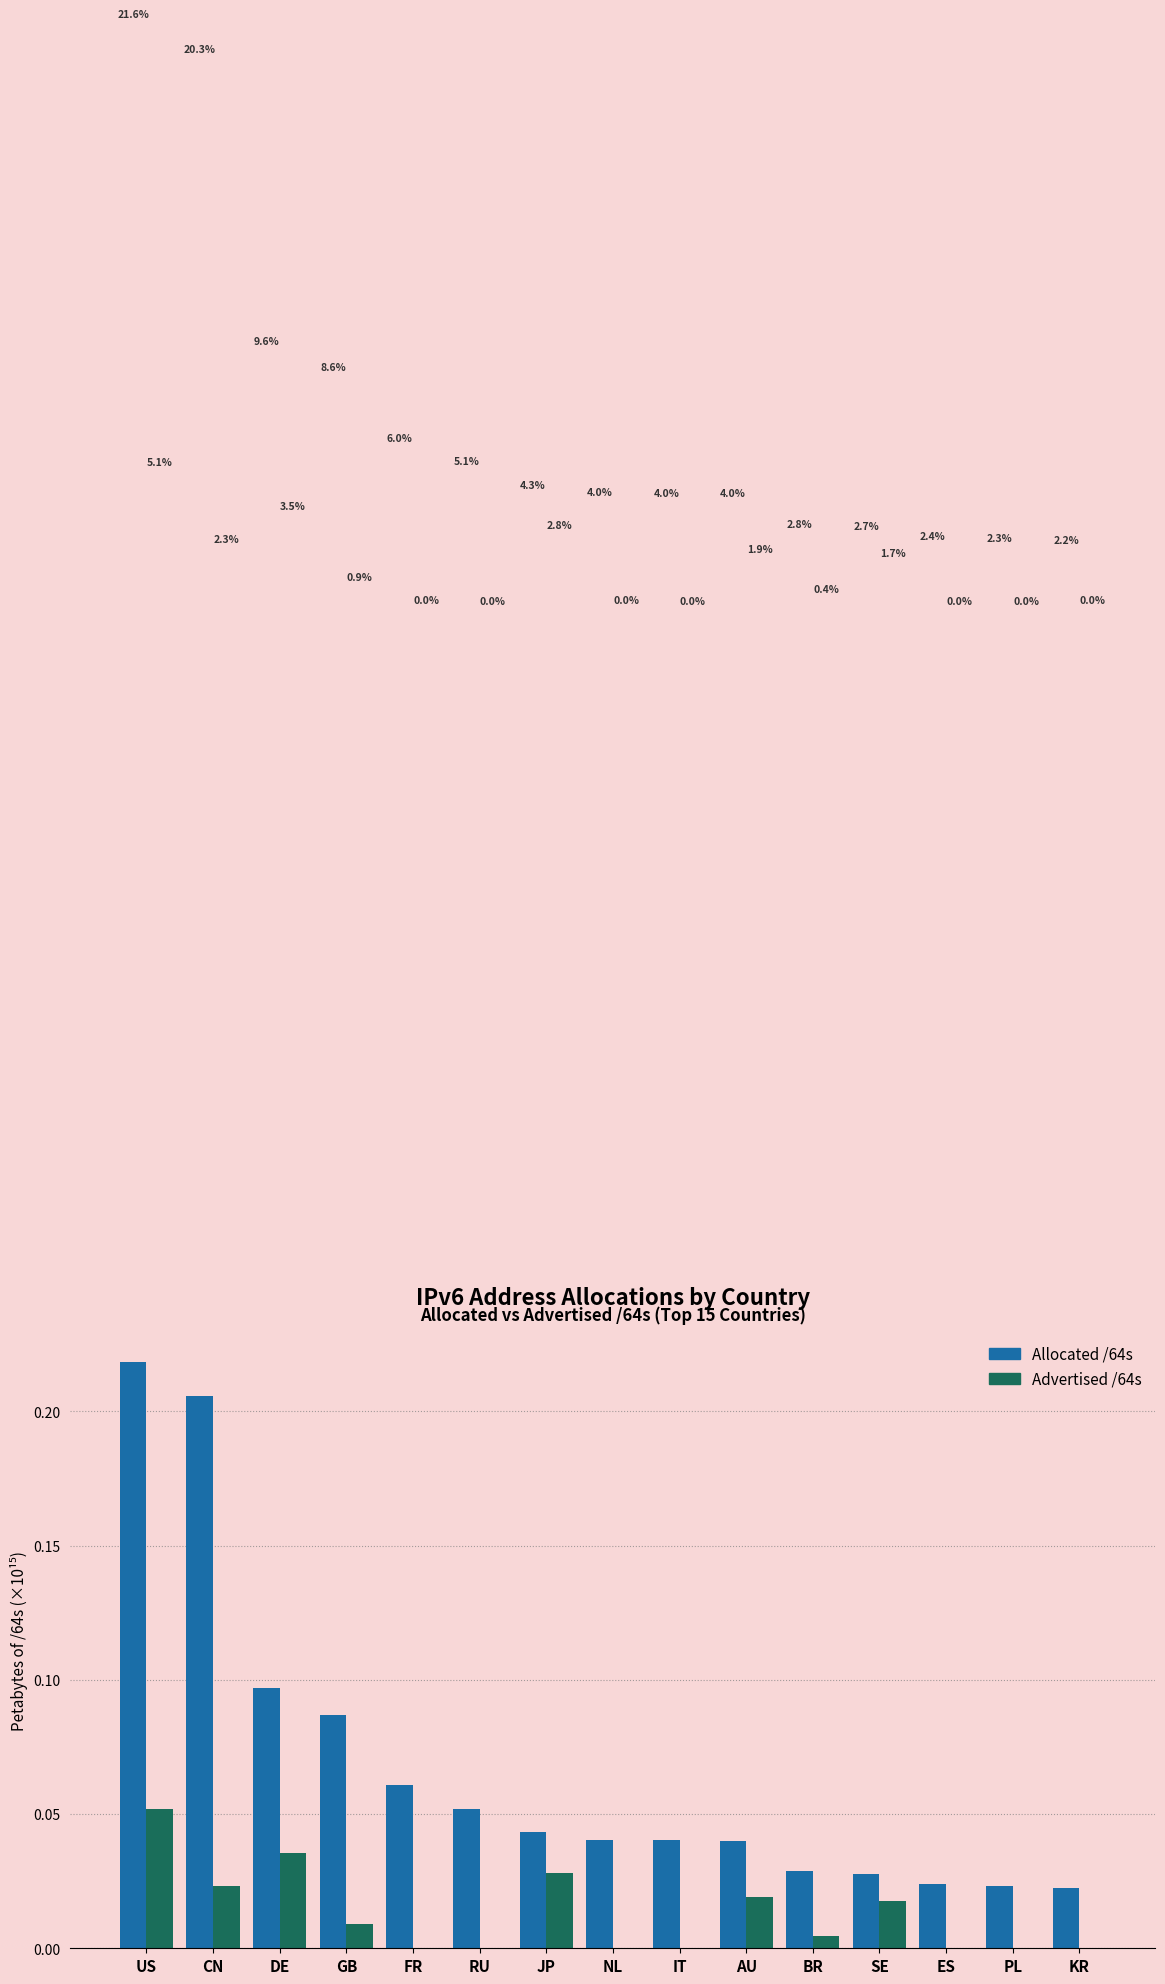

Does the chart contain stacked bars?

No